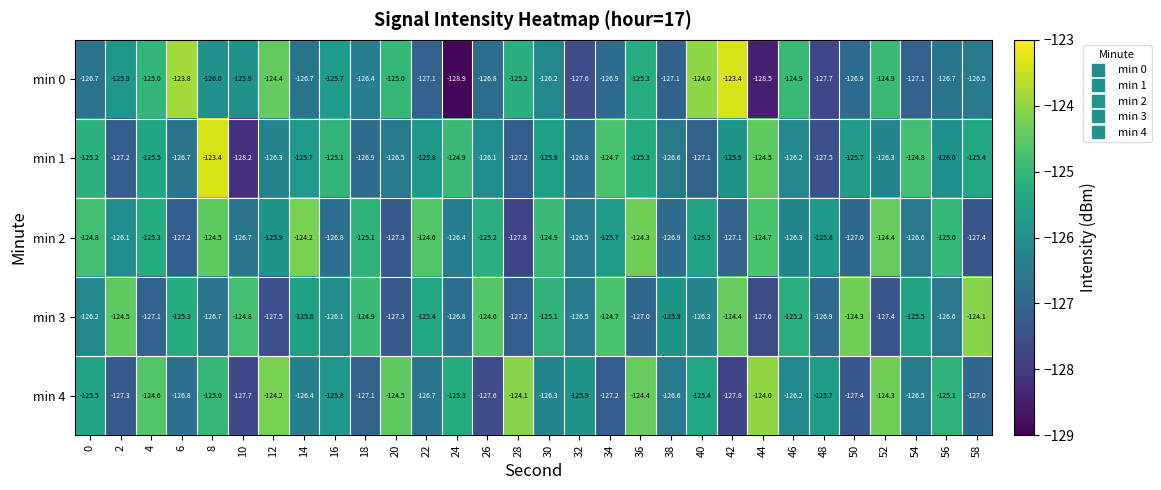

At which category is the sum across all series the highest?

8